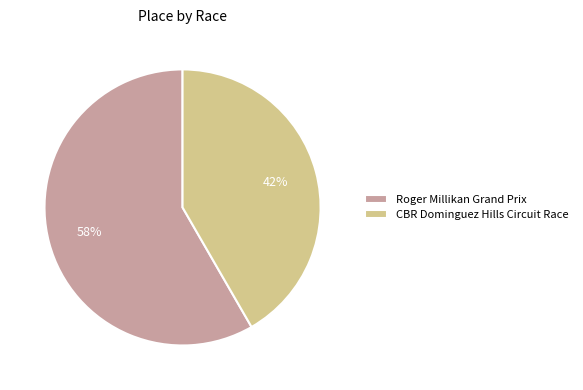

Which slice is the smallest?

CBR Dominguez Hills Circuit Race